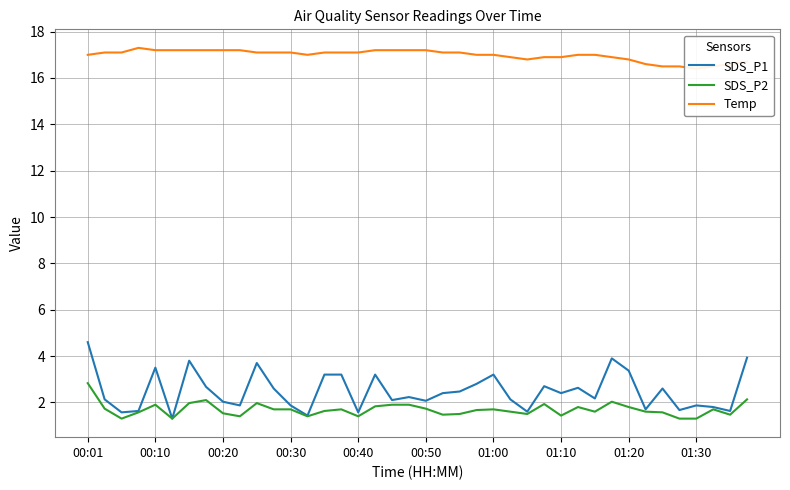

Which has a higher value, 37 or 17?

17